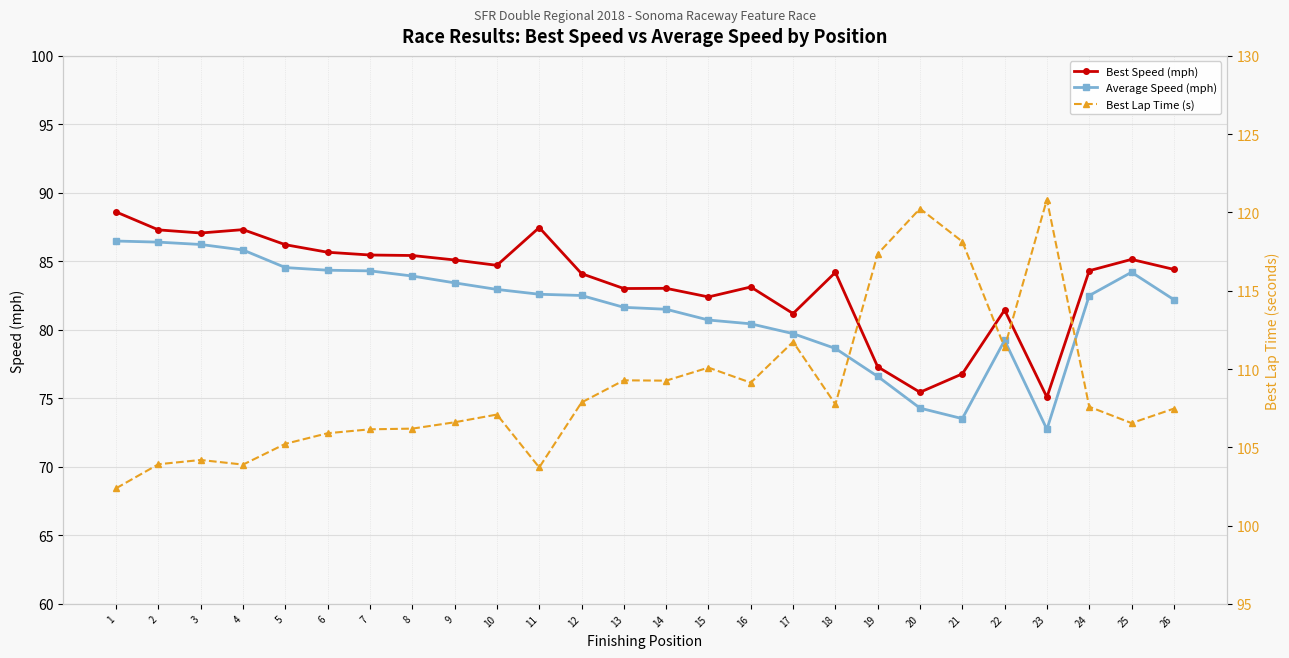

Which category has the lowest value across all series?

23